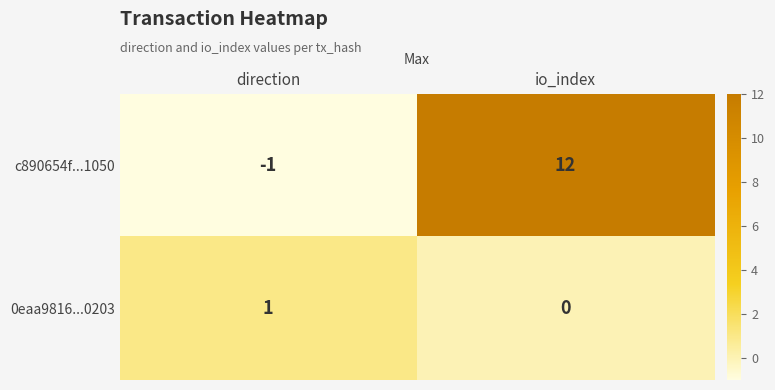

At which category is the sum across all series the highest?

io_index